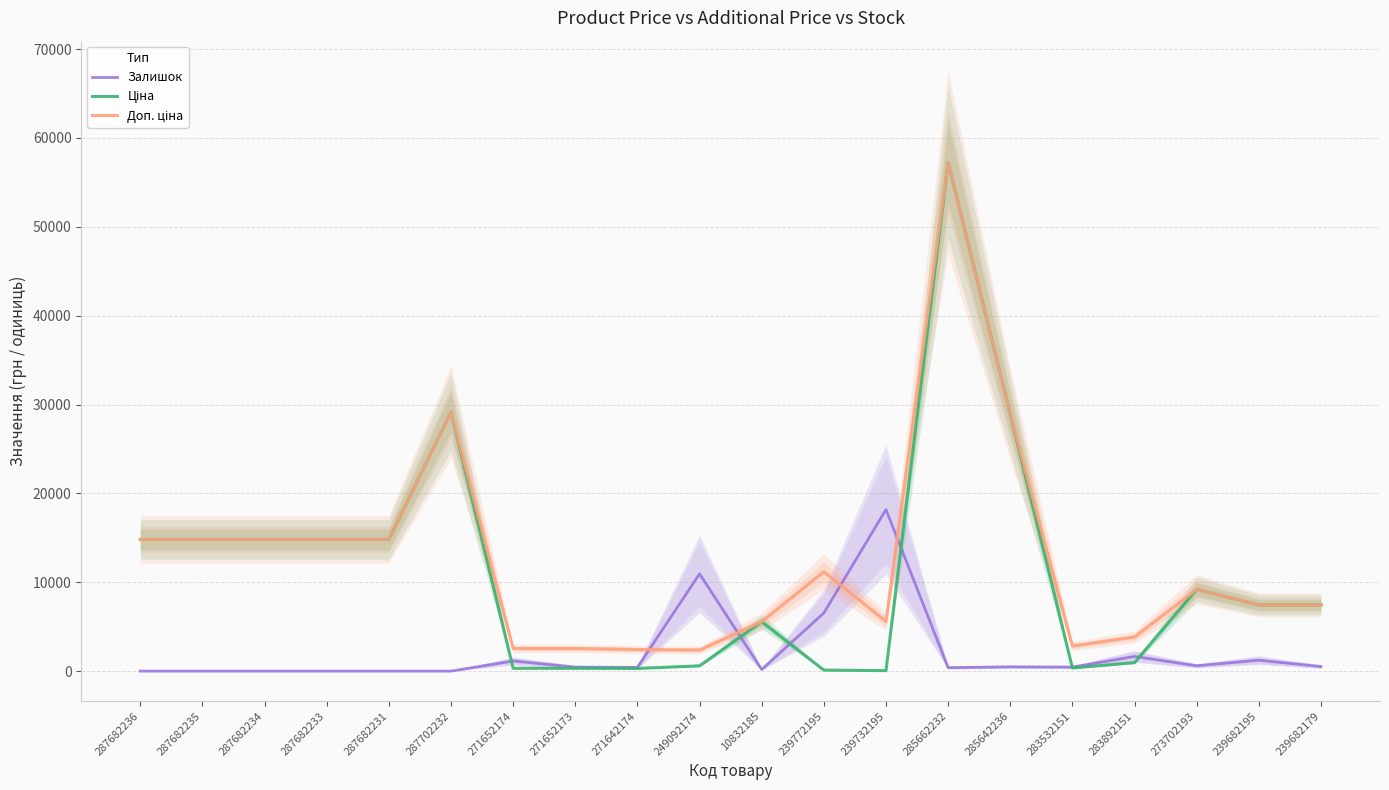

True or false: Доп. ціна and Ціна cross at least once.

False